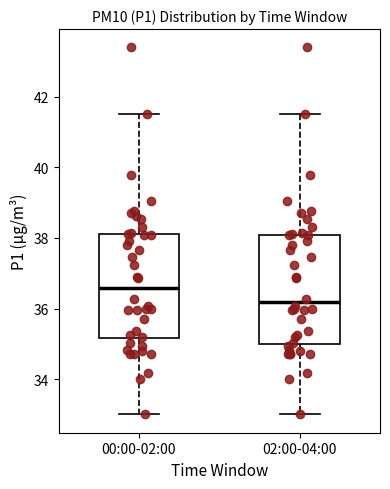

Reading left to right, transcribe this box plot: for each box, give where its median line is, the range the box spans, and where its two whiskers end, as read against the y-axis. The values are not printed on the chart, so give them approximately, as read against the axis.

00:00-02:00: median 36.6, box 35.2 to 38.2, whiskers 33.0 to 41.6
02:00-04:00: median 36.2, box 35.0 to 38.0, whiskers 33.0 to 41.6